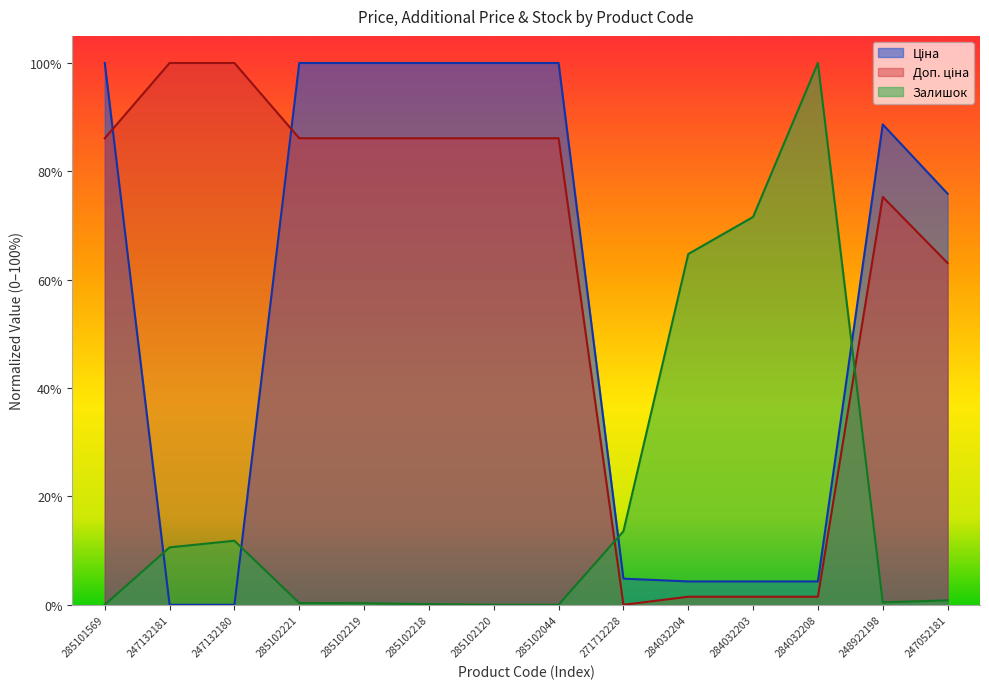

Which series has the largest total across all categories?

Доп. ціна